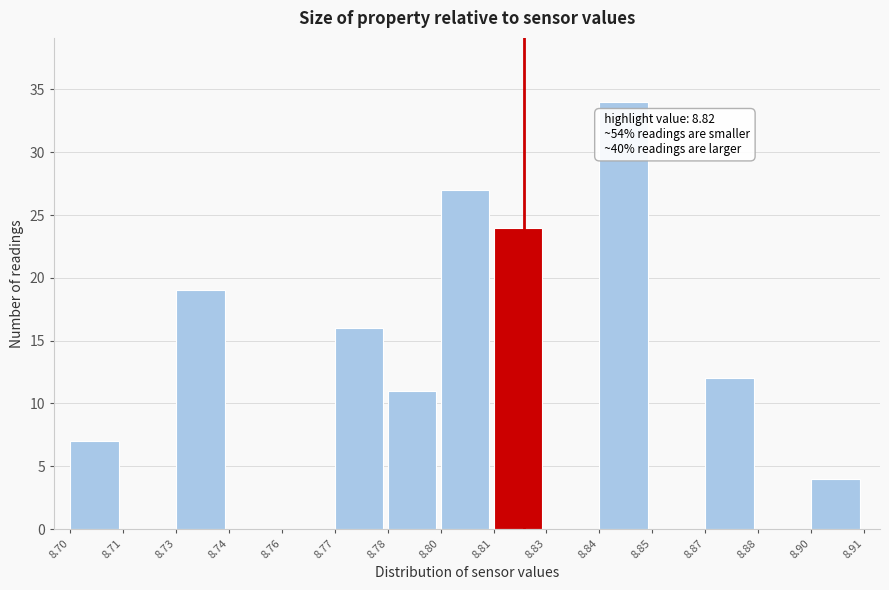

Reading left to right, transcribe all the data shown in this chart.

8.70=7	8.71=0	8.73=19	8.74=0	8.76=0	8.77=16	8.78=11	8.80=27	8.81=24	8.83=0	8.84=34	8.85=0	8.87=12	8.88=0	8.90=4